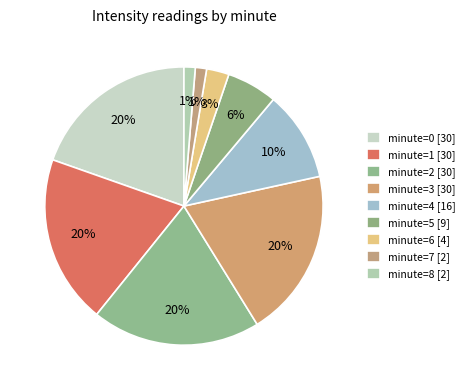

How many slices are in this pie chart?

9